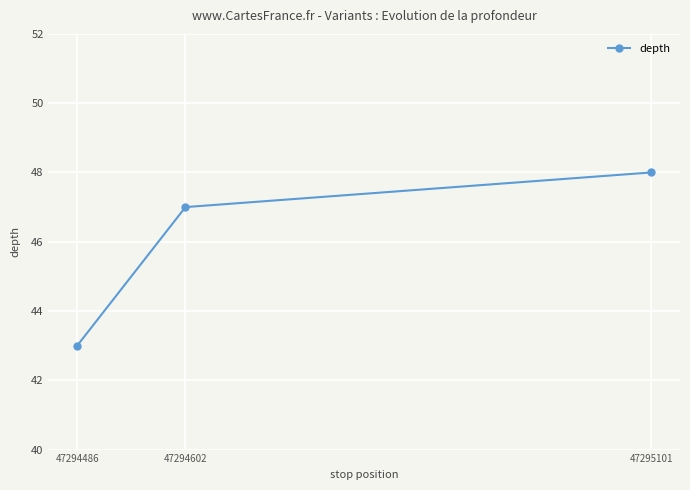

True or false: the data shows 43 at 47294486.

True